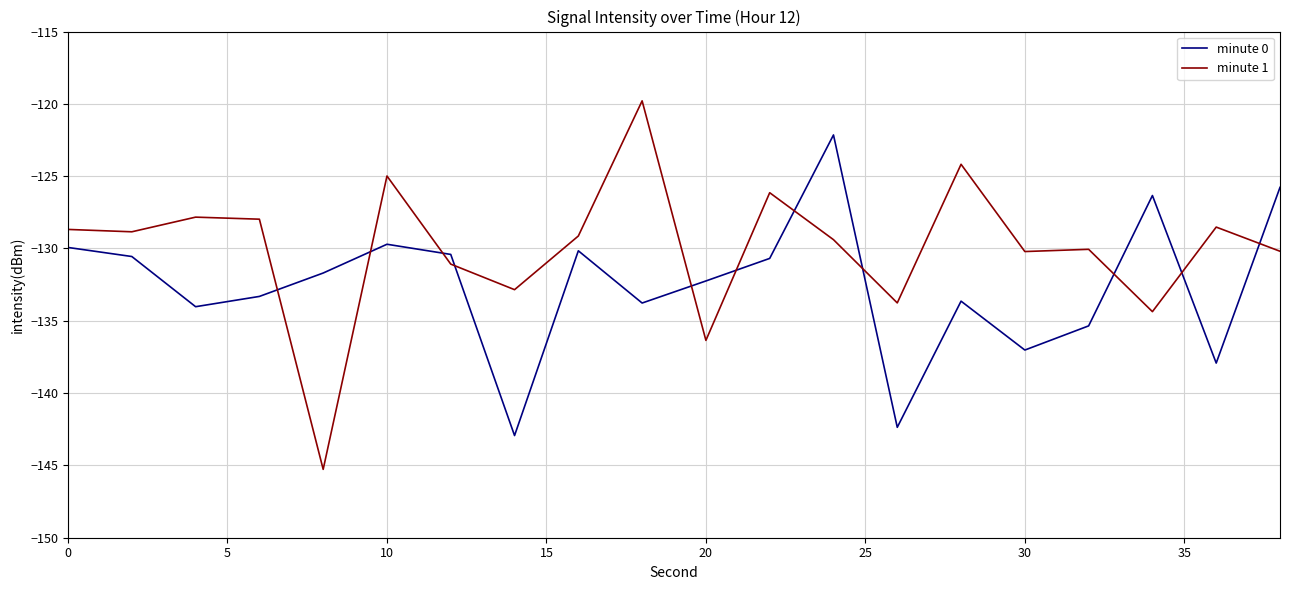

What is the greatest value displayed?

-119.8